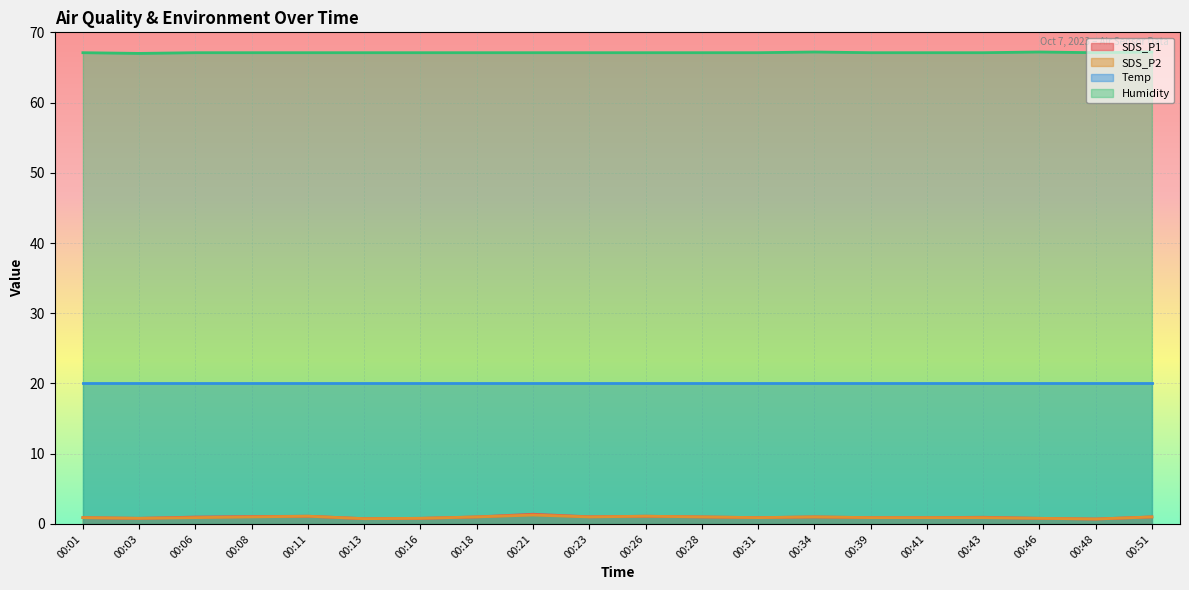

At which category does Humidity reach its first local valley?

00:03